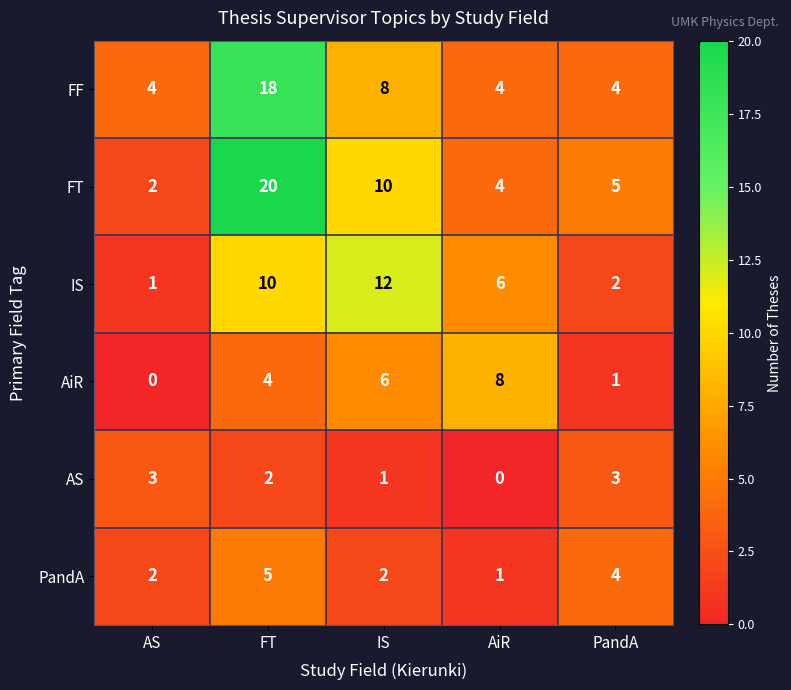

Reading left to right, list all the values displayed in this chart.

FF: 4	18	8	4	4
FT: 2	20	10	4	5
IS: 1	10	12	6	2
AiR: 0	4	6	8	1
AS: 3	2	1	0	3
PandA: 2	5	2	1	4